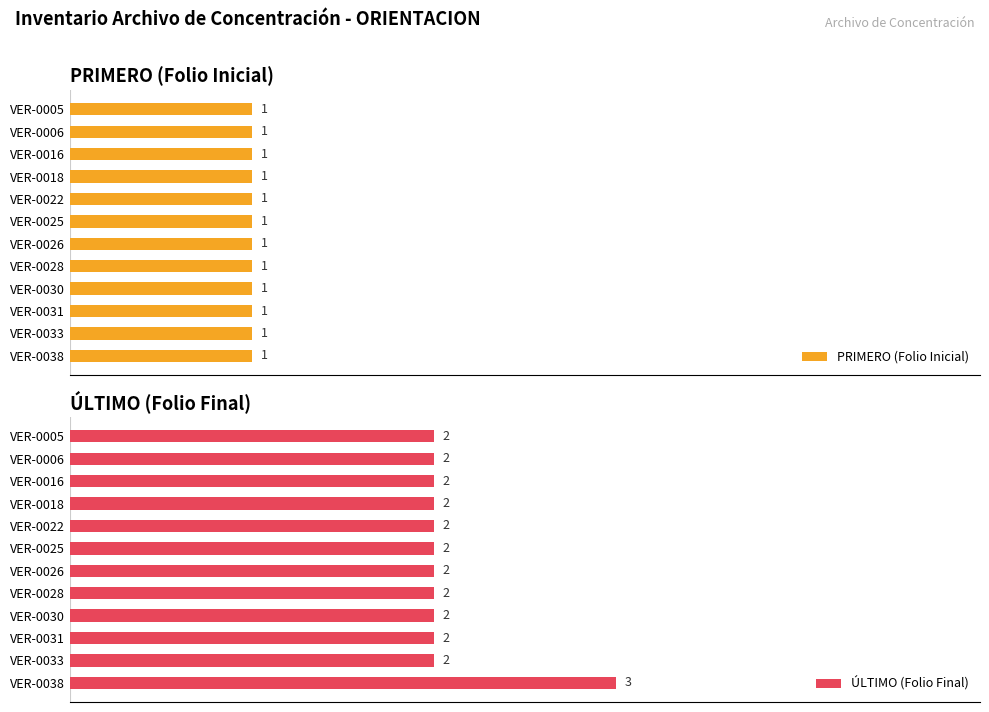

Which series has the widest spread of values?

ÚLTIMO (Folio Final)